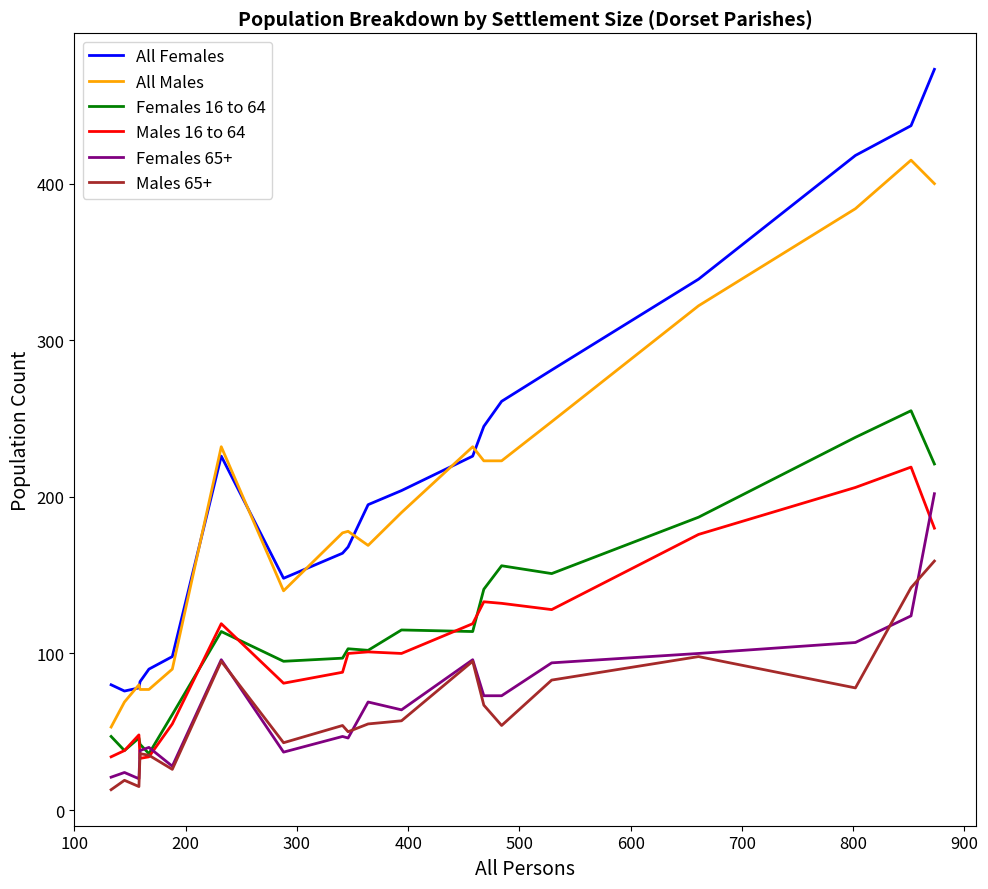

What is the lowest value of the All Males series?

53